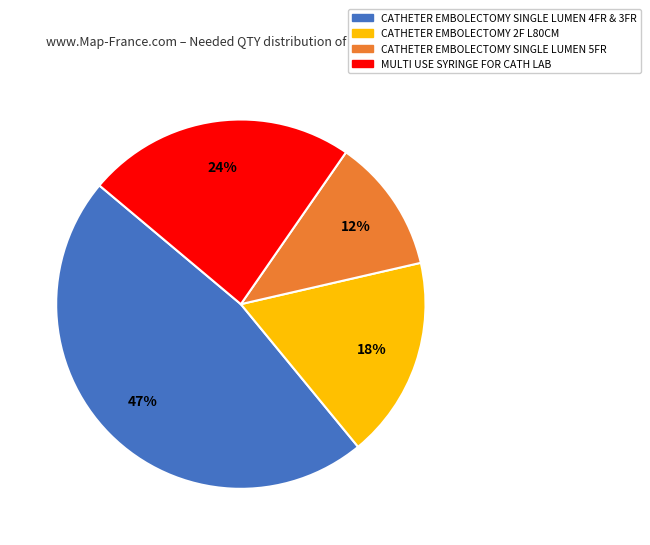

To the nearest percent, what is the difference between the largest and smallest slice percentages?

35%